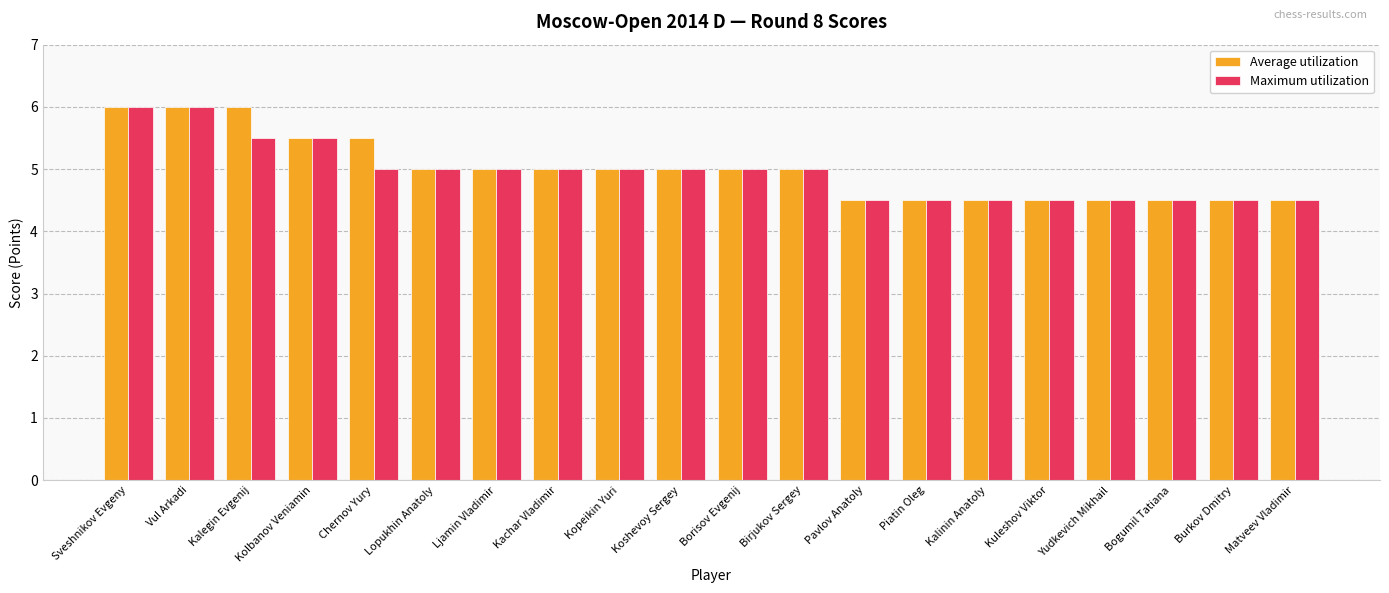

What is the total value across all series at Borisov Evgenij?

10.0